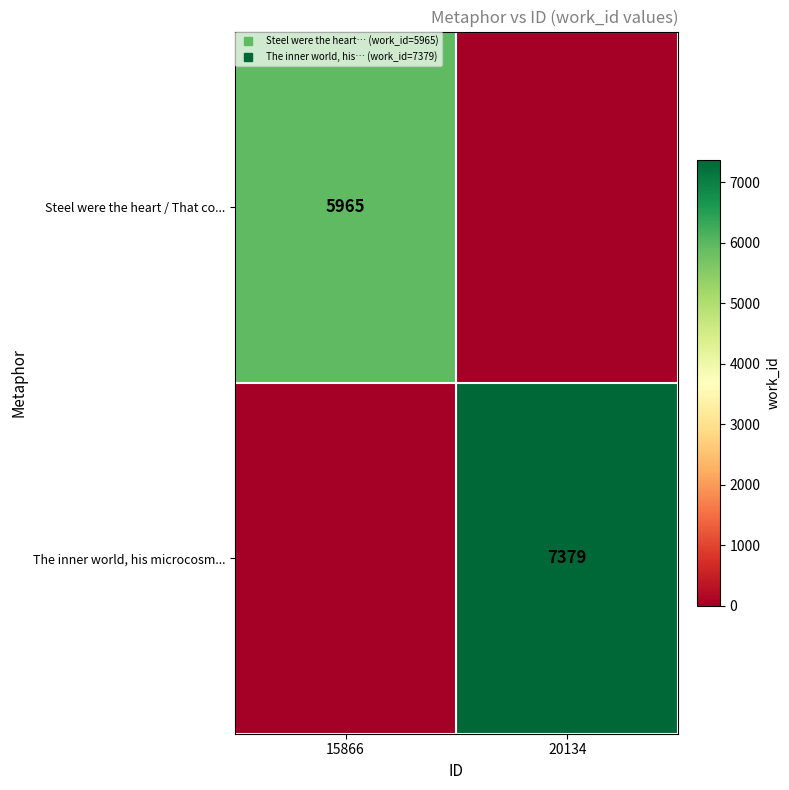

List the series in order of their overall mean, lowest first.

Steel were the heart / That co..., The inner world, his microcosm...